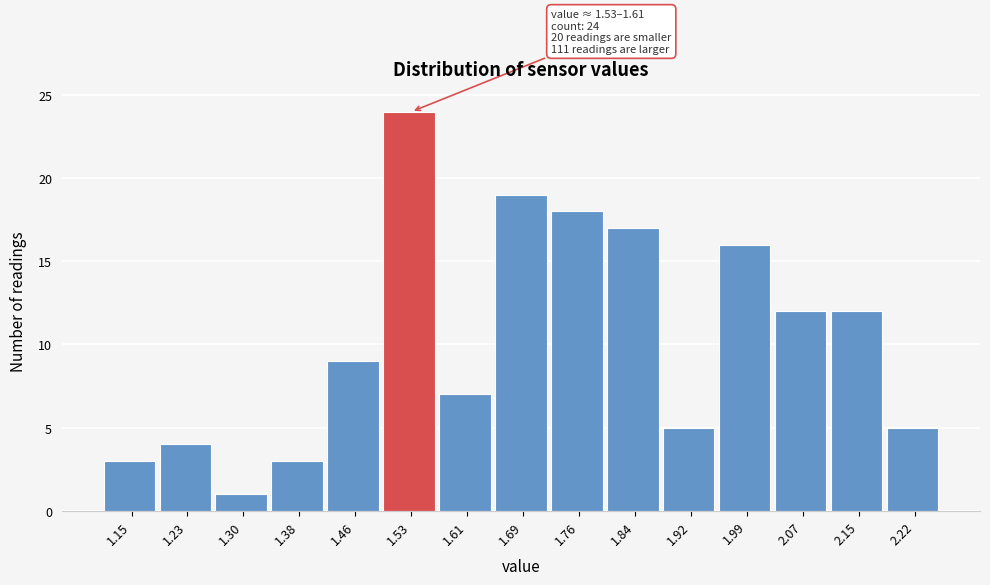

Reading right to left, list all the values displayed in this chart.

2.22=5	2.15=12	2.07=12	1.99=16	1.92=5	1.84=17	1.76=18	1.69=19	1.61=7	1.53=24	1.46=9	1.38=3	1.30=1	1.23=4	1.15=3